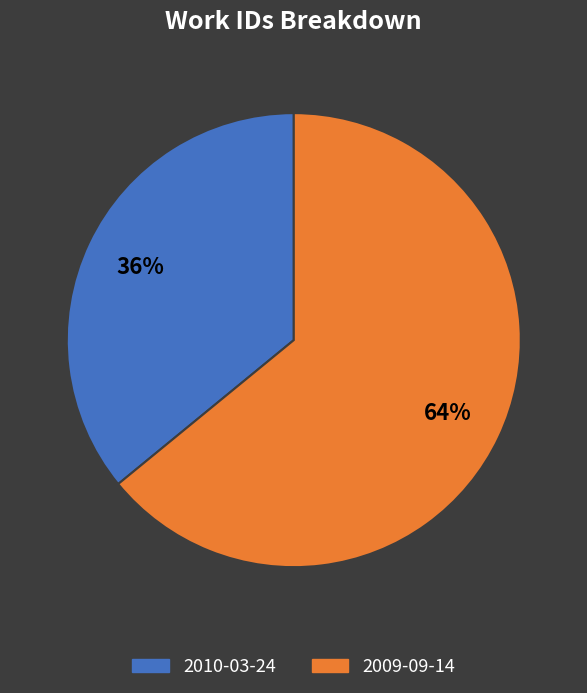

What is the ratio of the value at 2009-09-14 to the value at 2010-03-24?

1.8